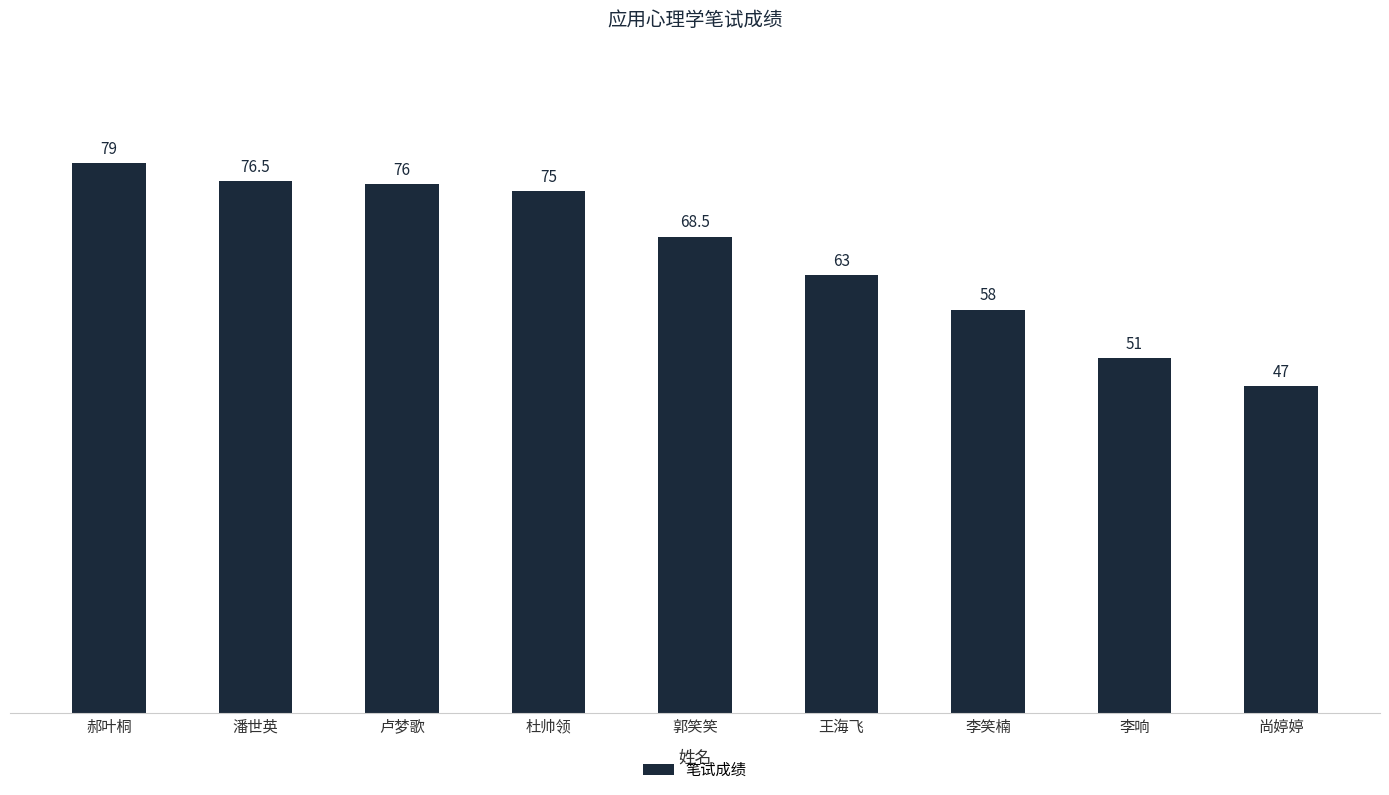

What is the maximum value shown in the chart?

79.0